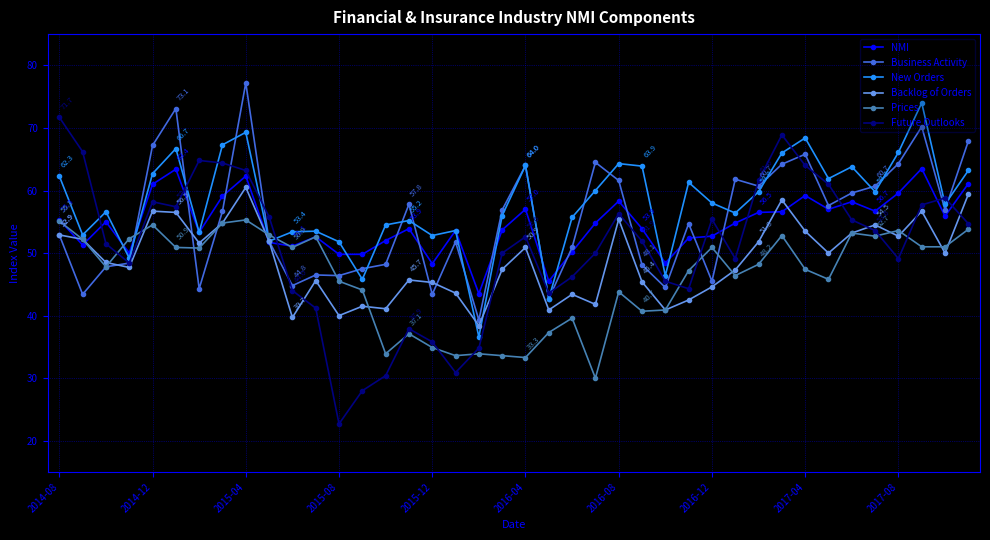

What is the maximum value shown in the chart?

77.2